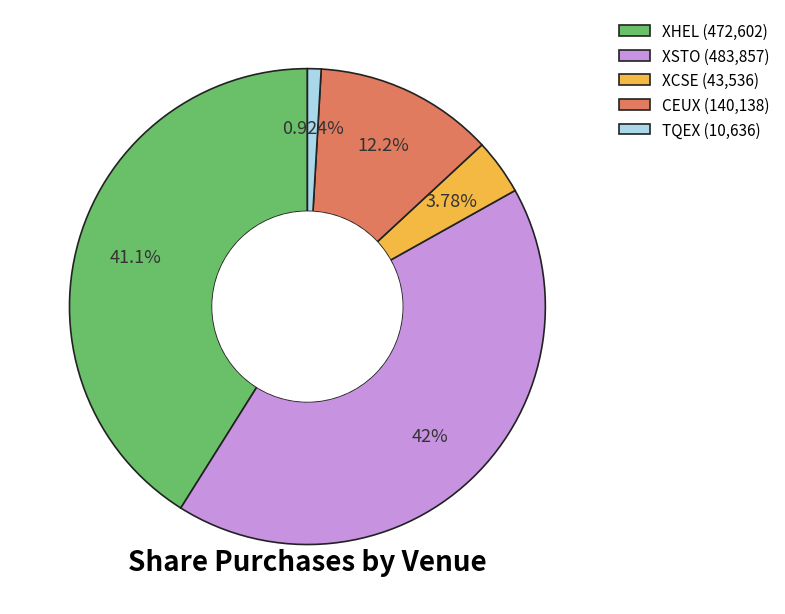

Is it true that XCSE is 18% of the pie?

False